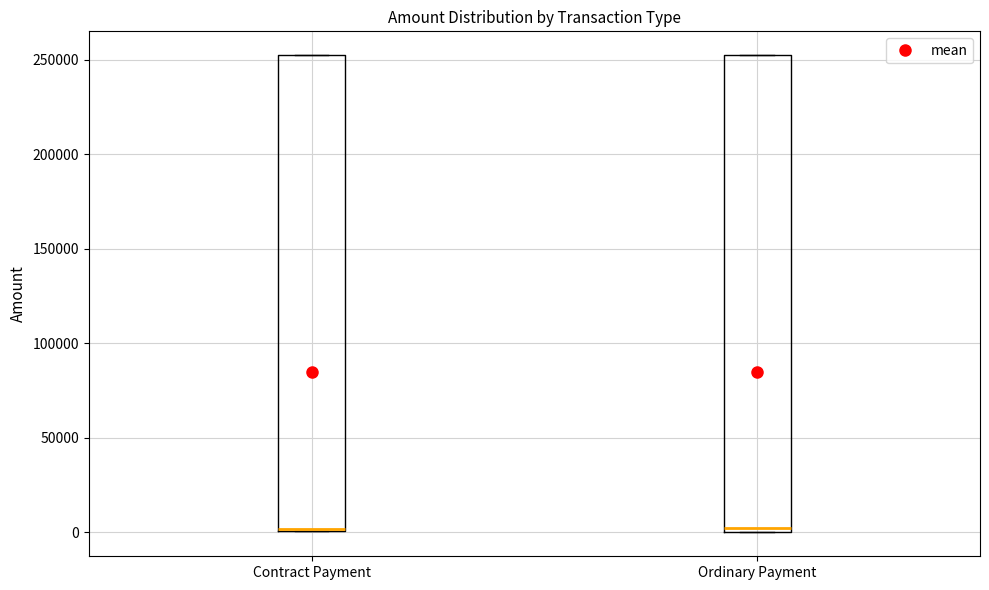

Reading left to right, transcribe this box plot: for each box, give where its median line is, the range the box spans, and where its two whiskers end, as read against the y-axis. The values are not printed on the chart, so give them approximately, as read against the axis.

Contract Payment: median 0, box 0 to 255000, whiskers 0 to 255000
Ordinary Payment: median 5000, box 0 to 255000, whiskers 0 to 255000